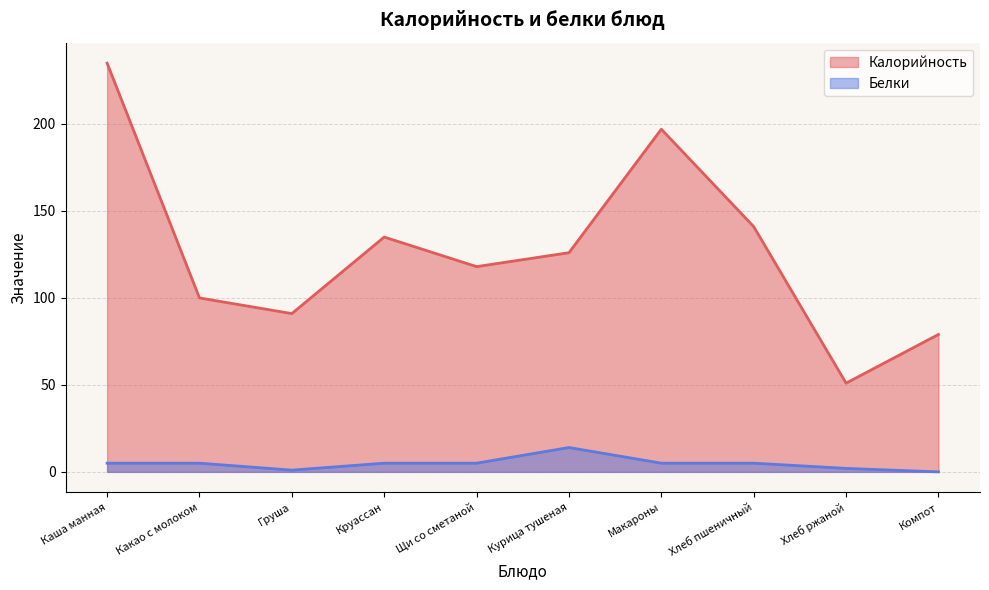

What is the sum of the Калорийность values at Хлеб пшеничный and Груша?

232